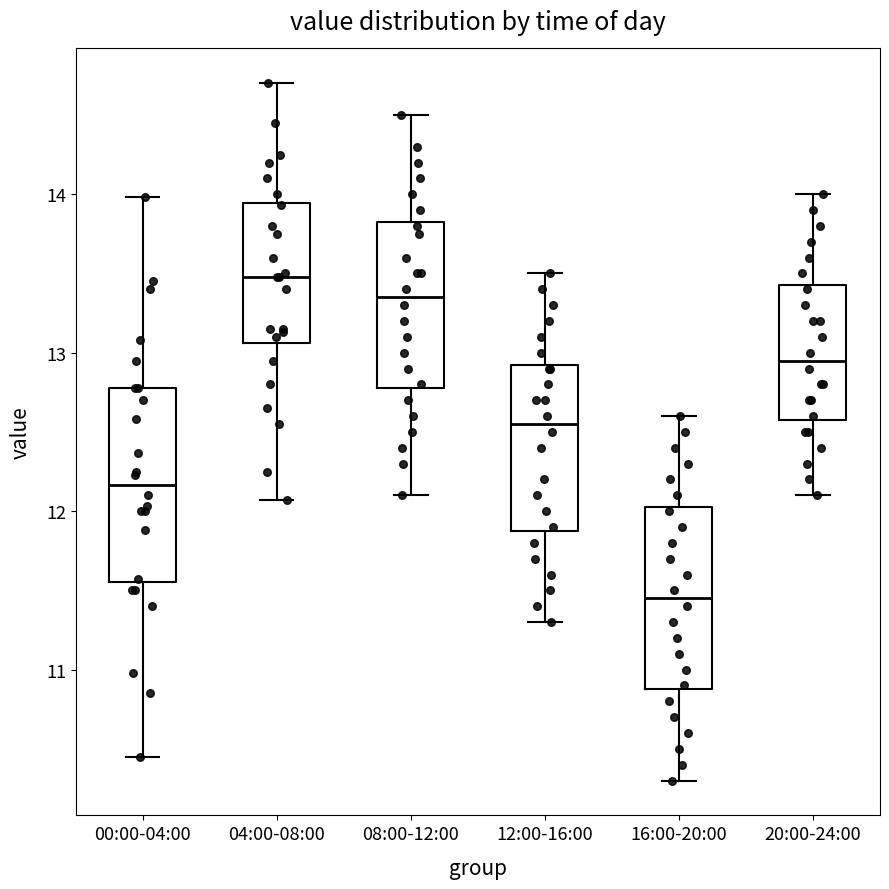

Where does the upper whisker of the box for 12:00-16:00 end on the y-axis? The values are not printed on the chart, so give them approximately, as read against the axis.

13.5